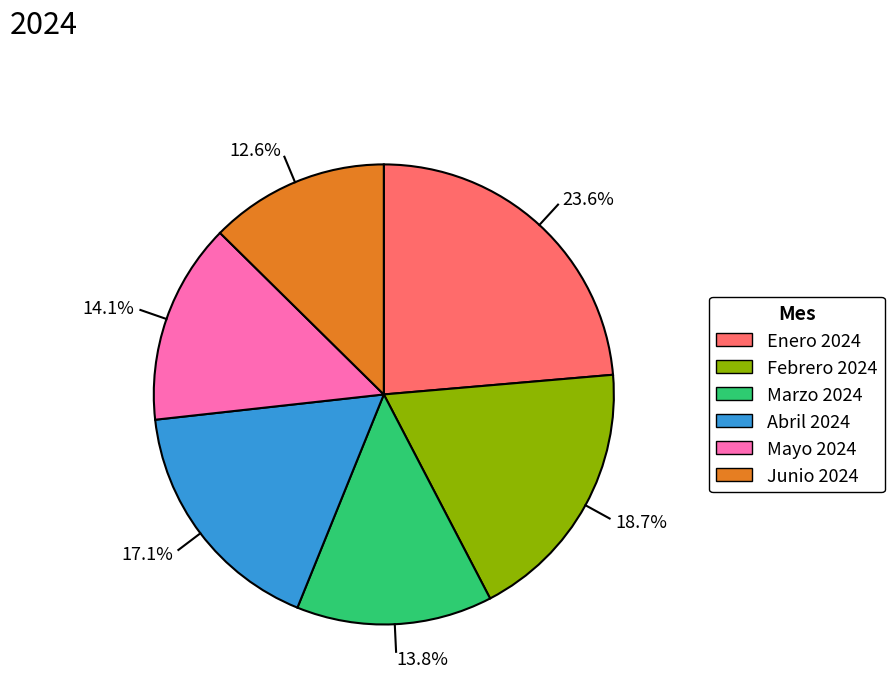

What percentage is the Mayo 2024 slice, to the nearest percent?

14%